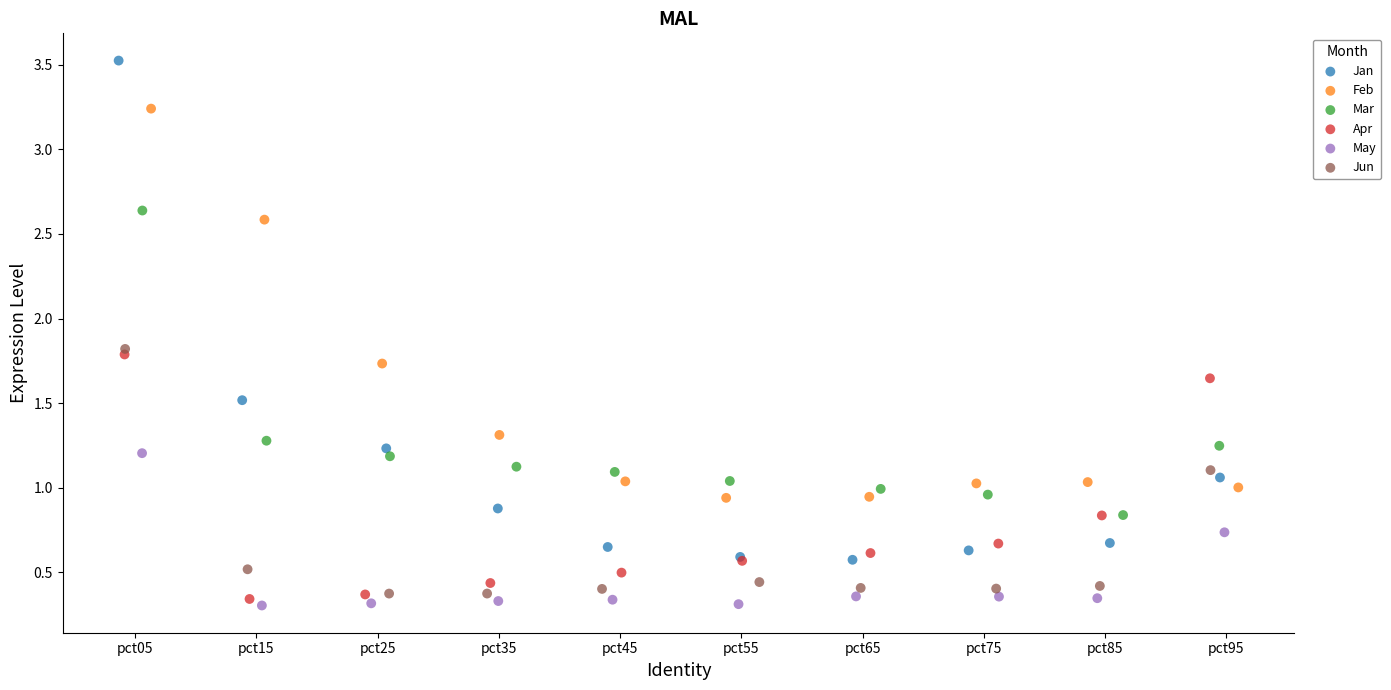

Which series has the largest Y range (max minus min)?

Jan